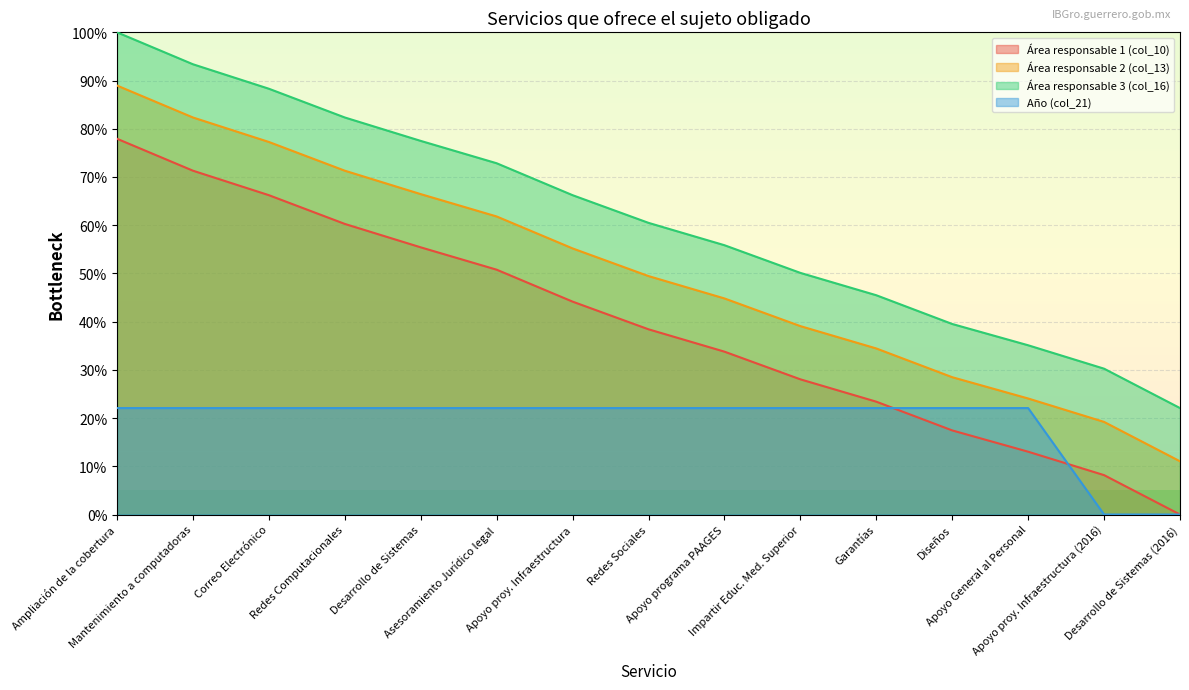

How many lines are shown in the chart?

4